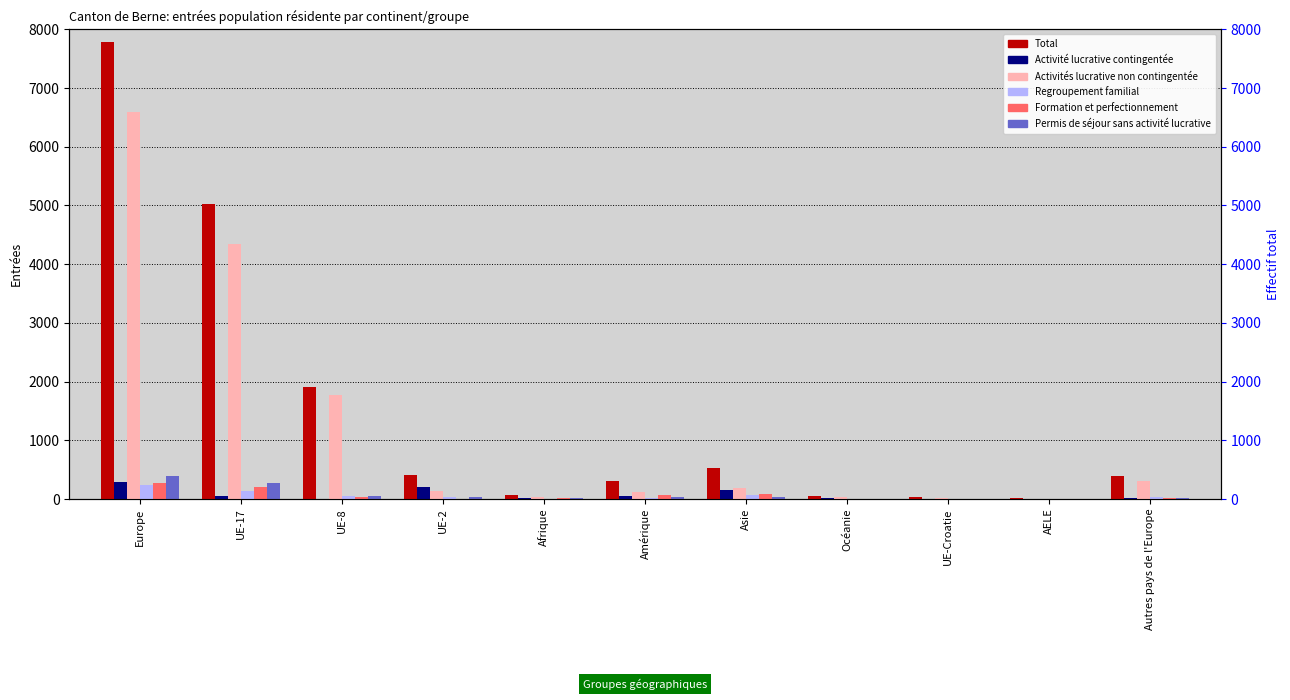

What is the highest value of the Regroupement familial series?

241